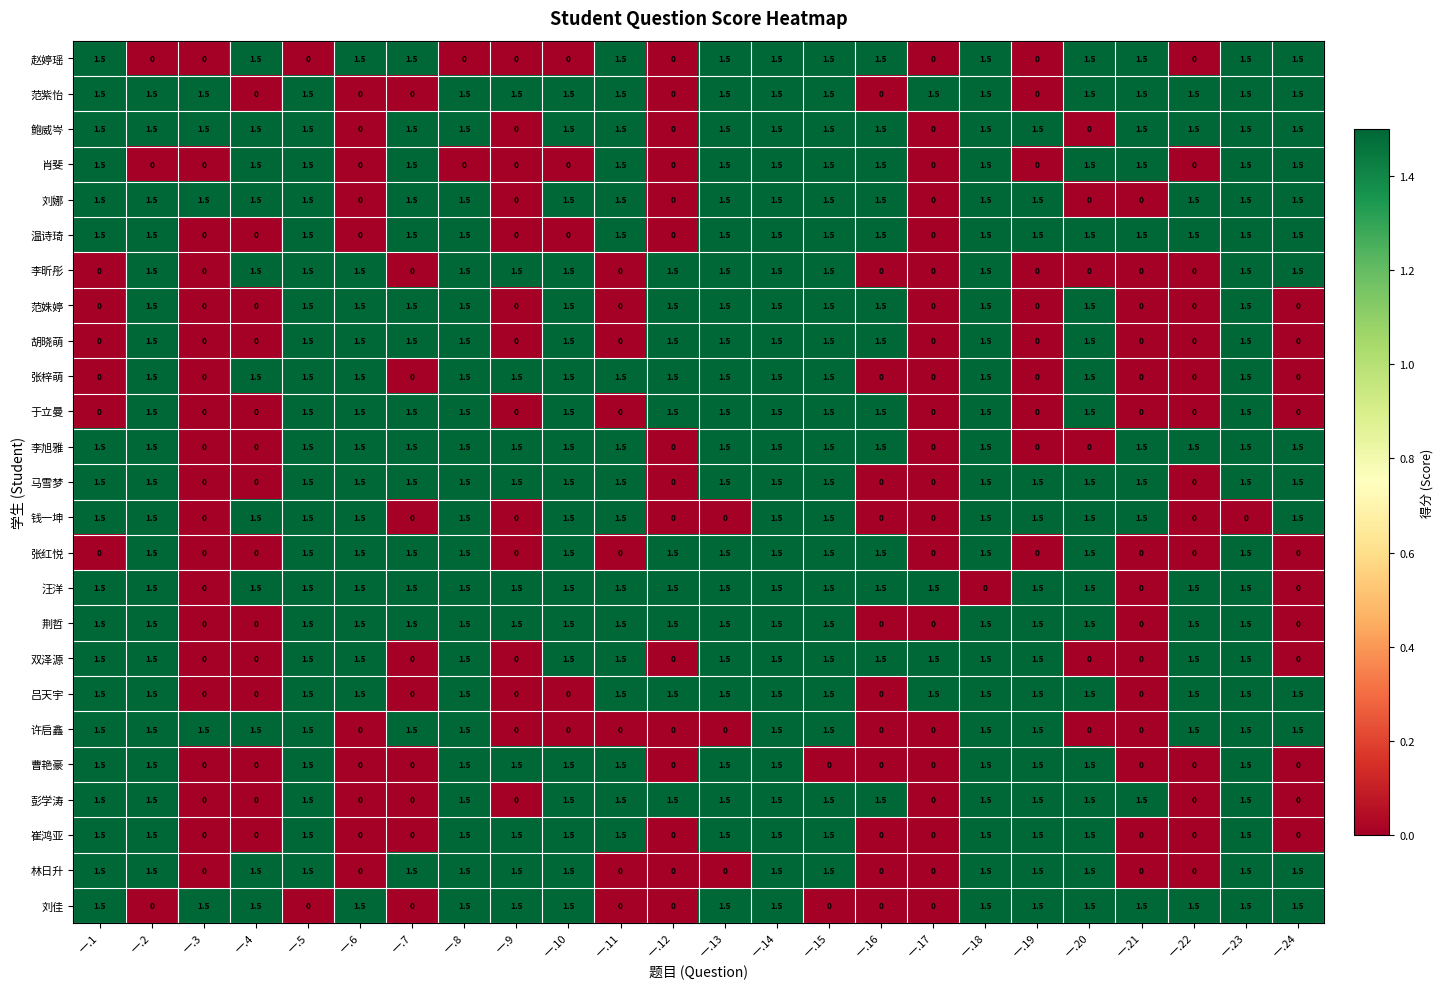

How many distinct data groups are displayed?

25